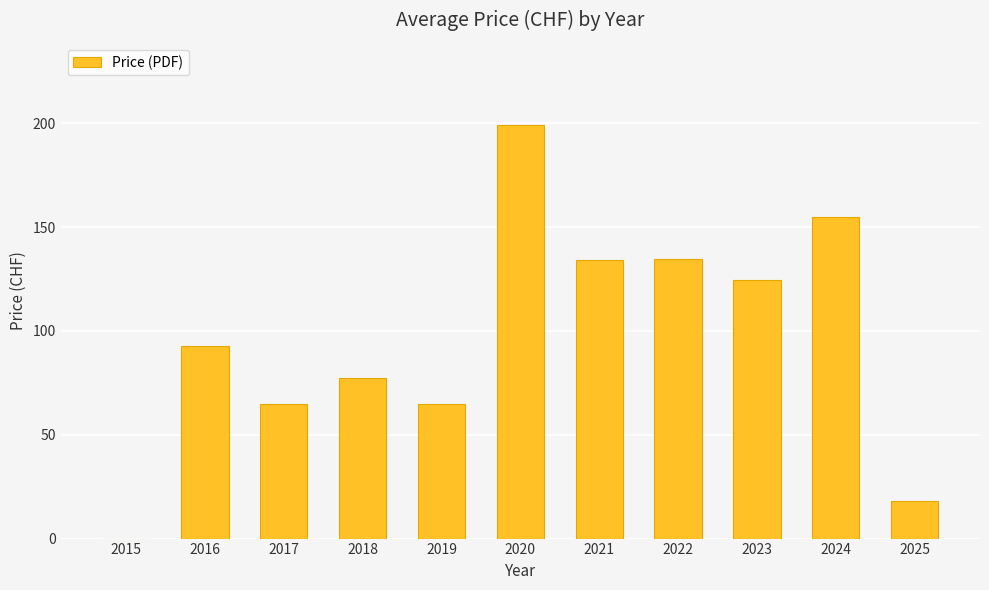

Approximately how many times larger is the value at 2018 compared to 2017?

1.2